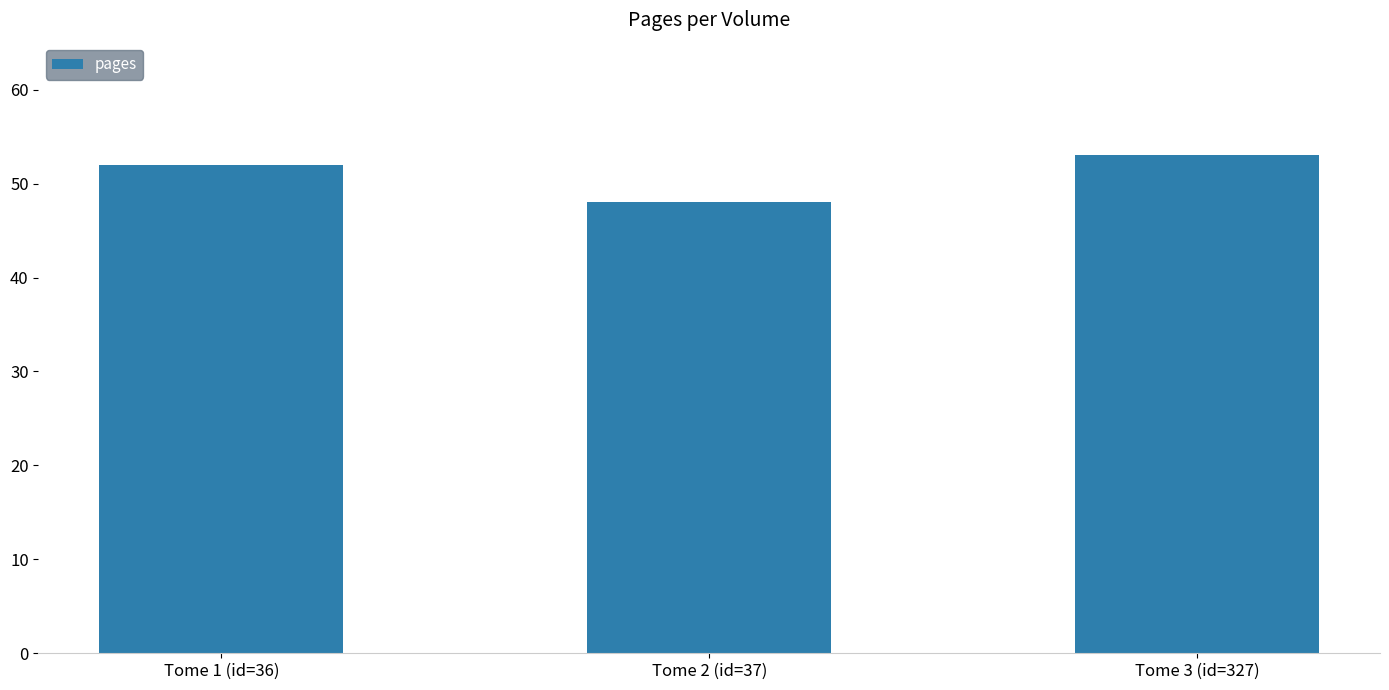

How many data points are less than 52?

1